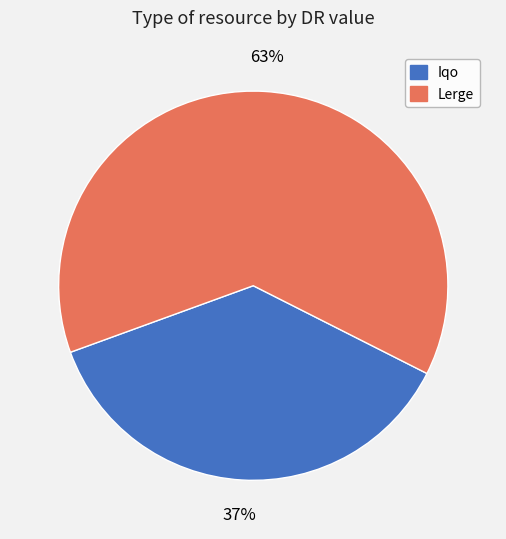

How many slices are in this pie chart?

2